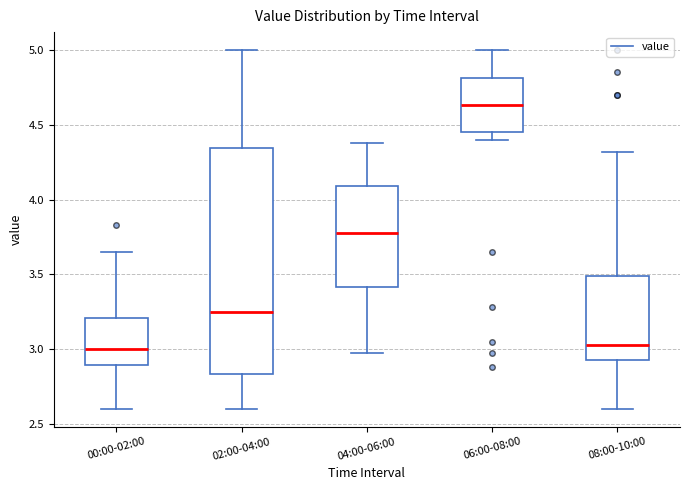

Comparing the boxes themselves (not the whiskers), which one is the tallest?

02:00-04:00